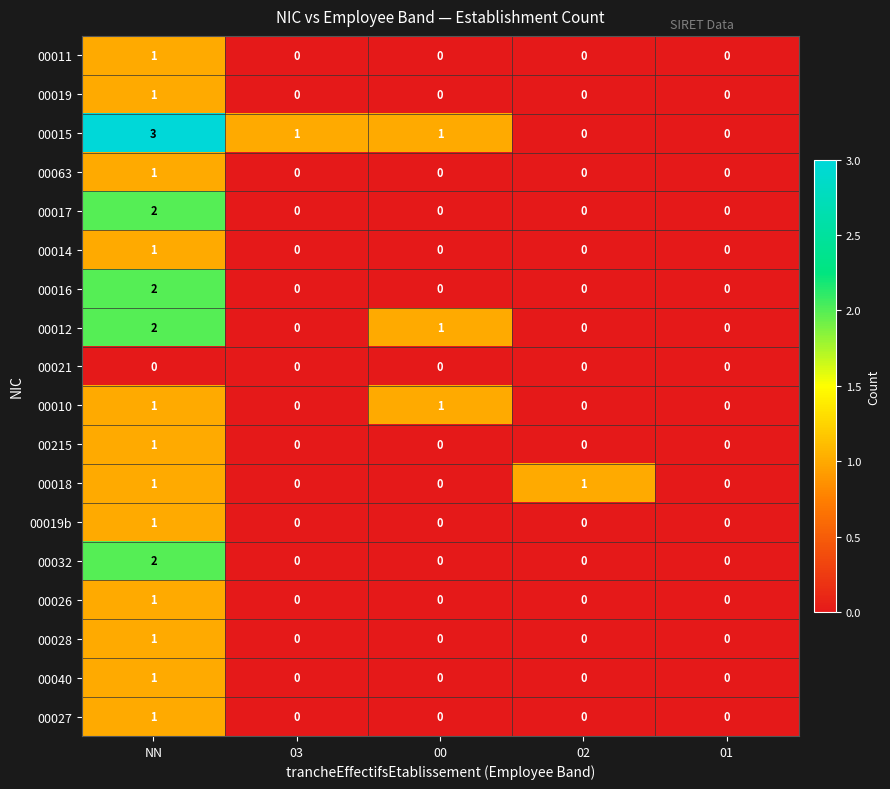

At which label does 00027 reach its peak?

NN